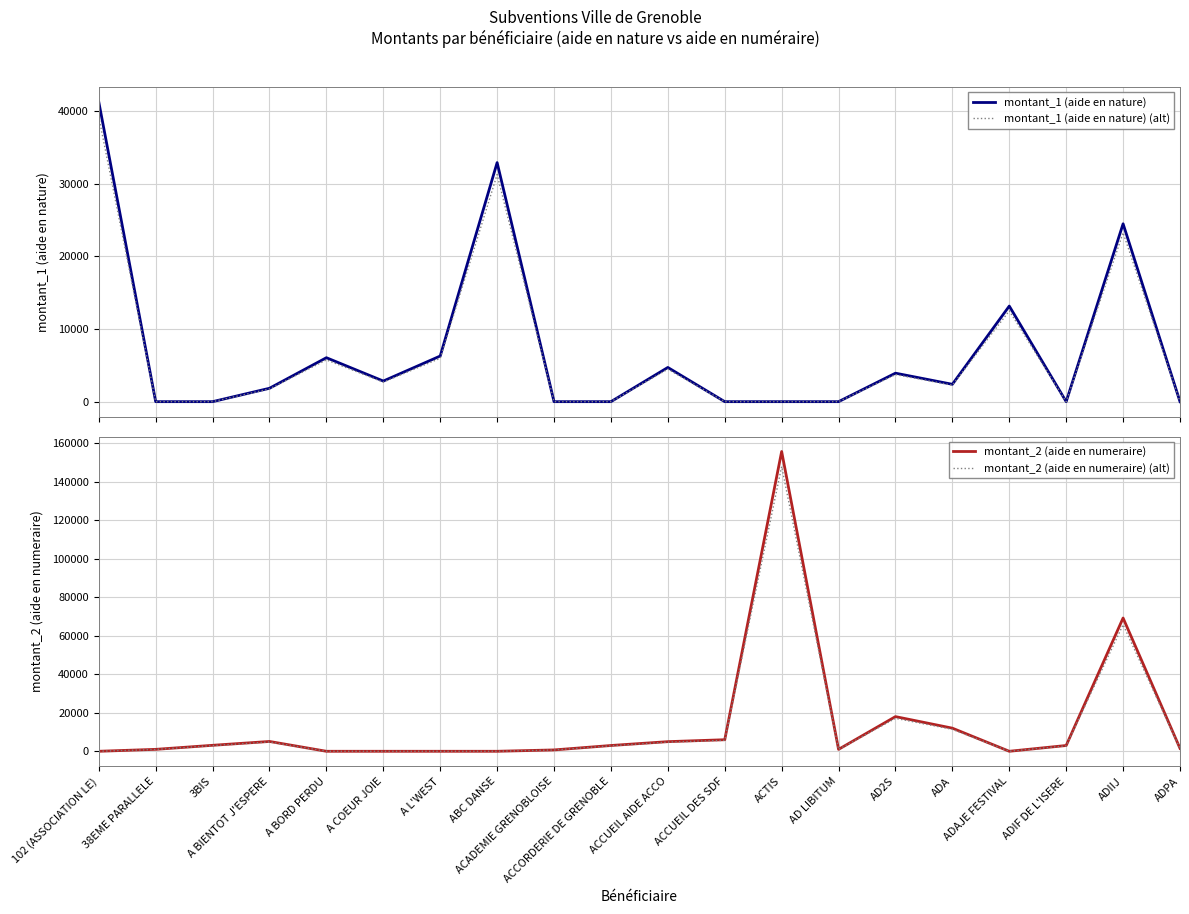

What position from the right is ADIF DE L'ISERE?

3